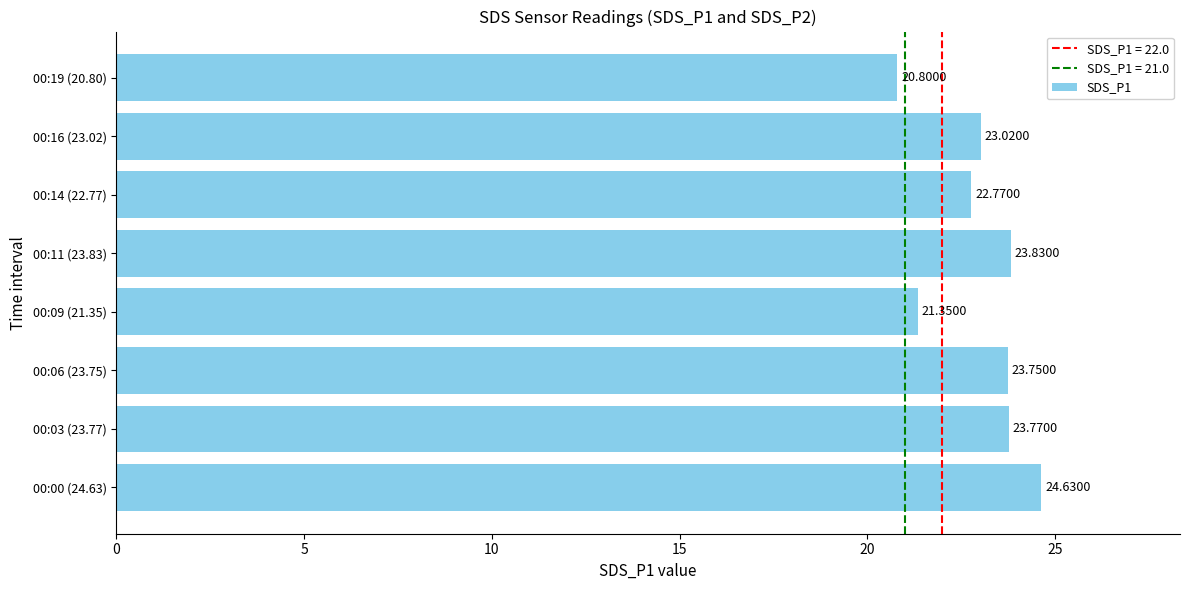

What is the ratio of the value at 00:11 (23.83) to the value at 00:09 (21.35)?

1.1